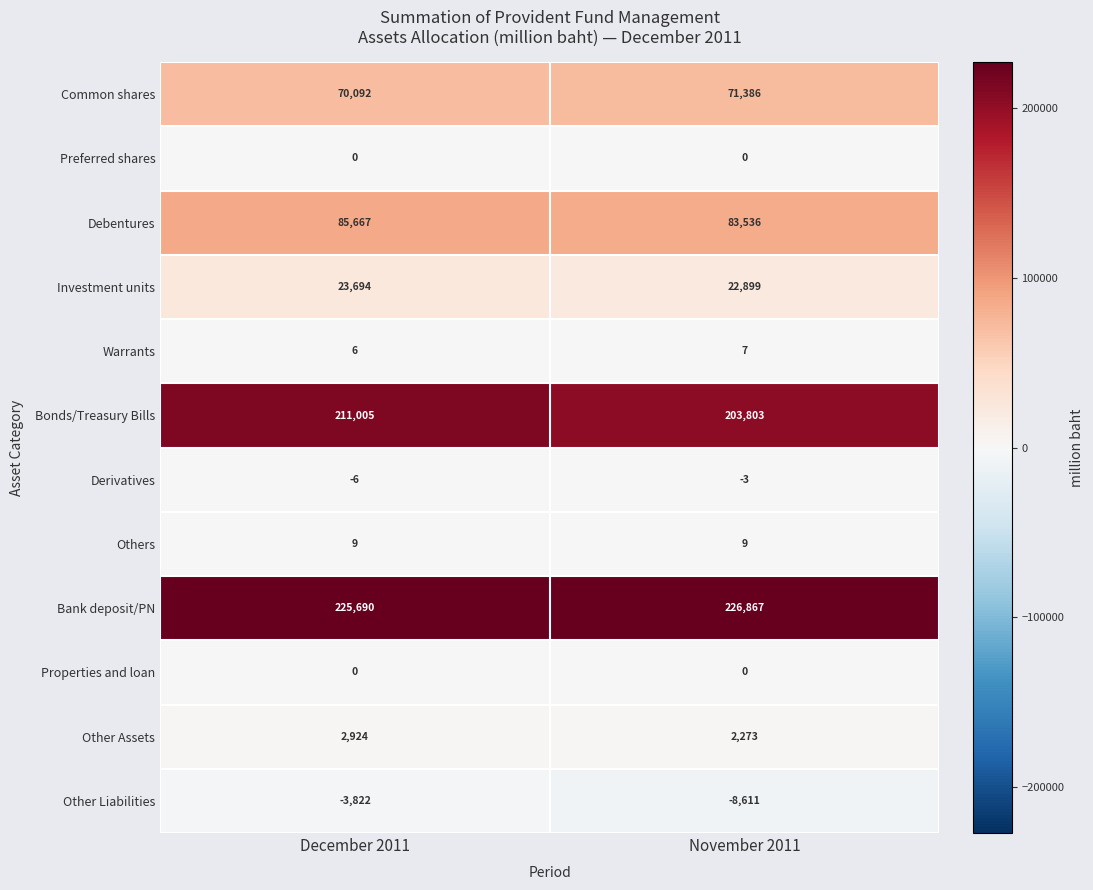

What is the sum of all Common shares values?

141478